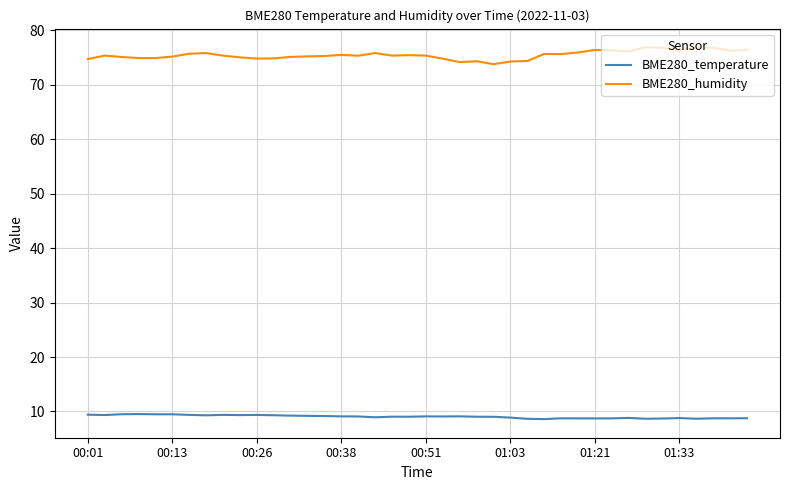

Which series has the largest total across all categories?

BME280_humidity